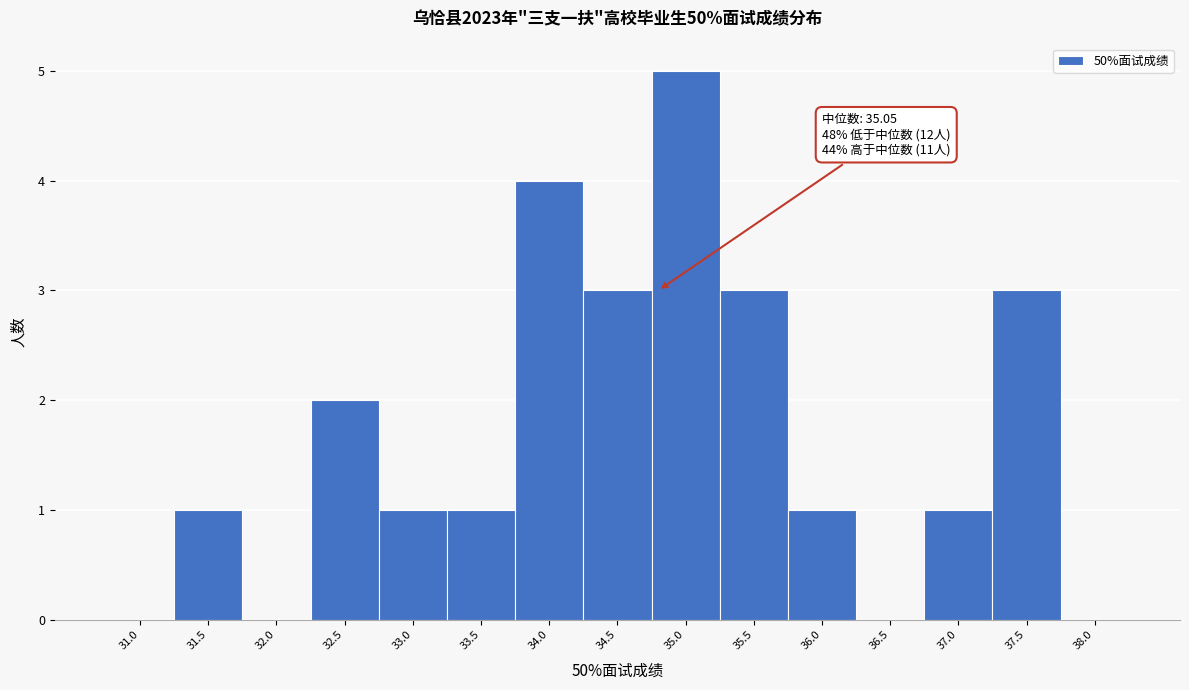

Reading left to right, transcribe all the data shown in this chart.

31.0=0	31.5=1	32.0=0	32.5=2	33.0=1	33.5=1	34.0=4	34.5=3	35.0=5	35.5=3	36.0=1	36.5=0	37.0=1	37.5=3	38.0=0